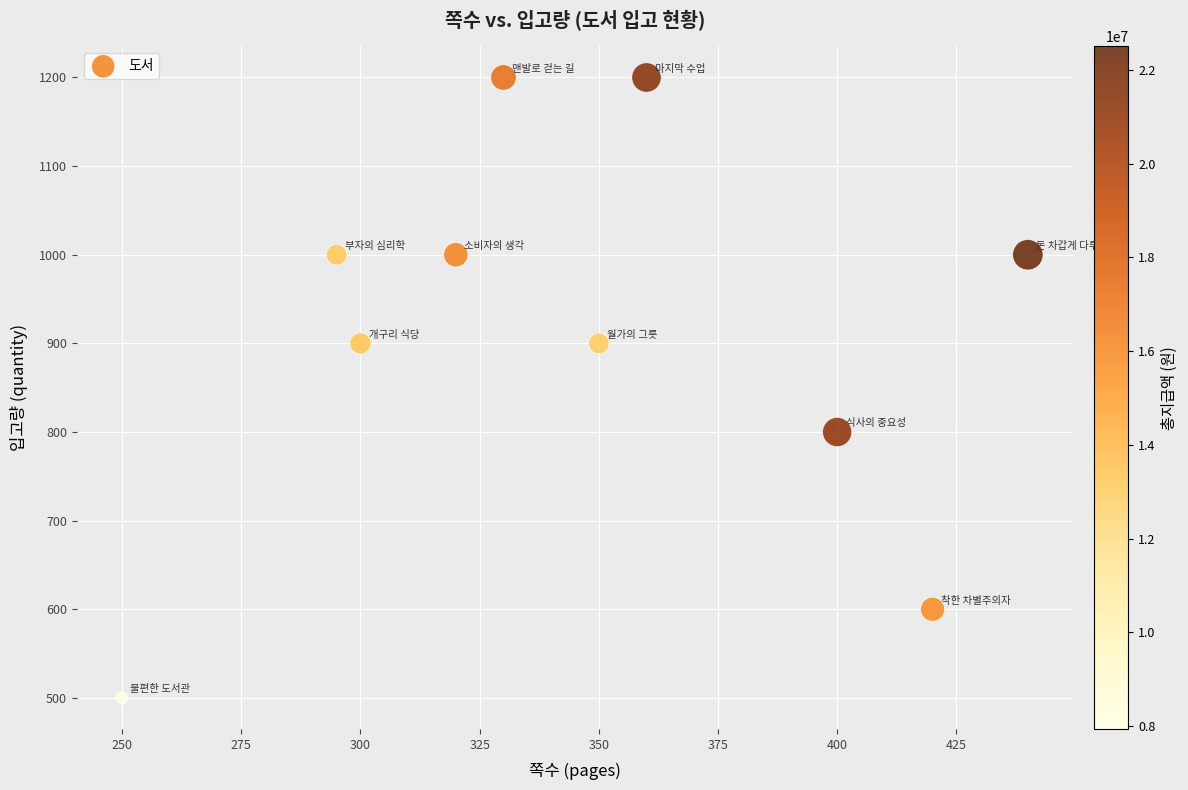

What is the average X value?

346